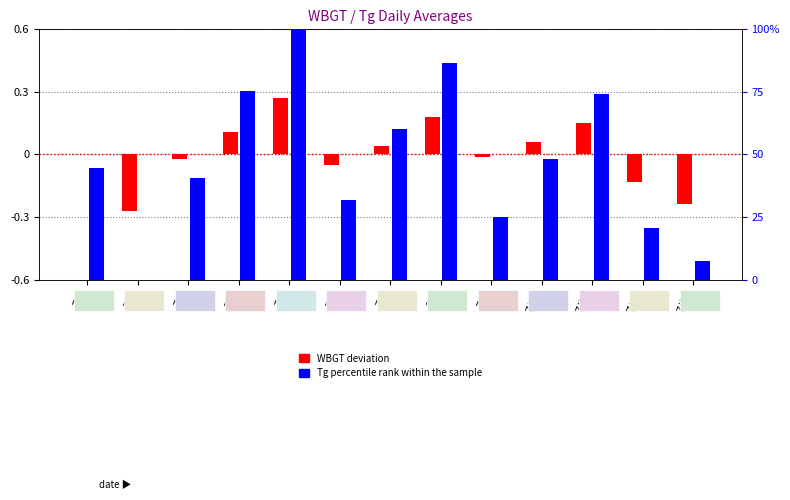

Reading left to right, list all the values displayed in this chart.

WBGT deviation: 0.0	-2.7	-0.2	1.1	2.7	-0.5	0.4	1.8	-0.1	0.6	1.5	-1.3	-2.4
Tg percentile rank: 44.4	0.0	40.7	75.6	100.0	31.9	60.0	86.7	25.2	48.1	74.1	20.7	7.4